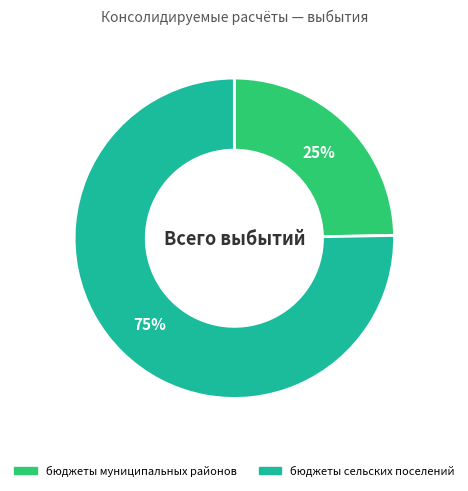

Which category has the biggest portion of the pie?

бюджеты сельских поселений